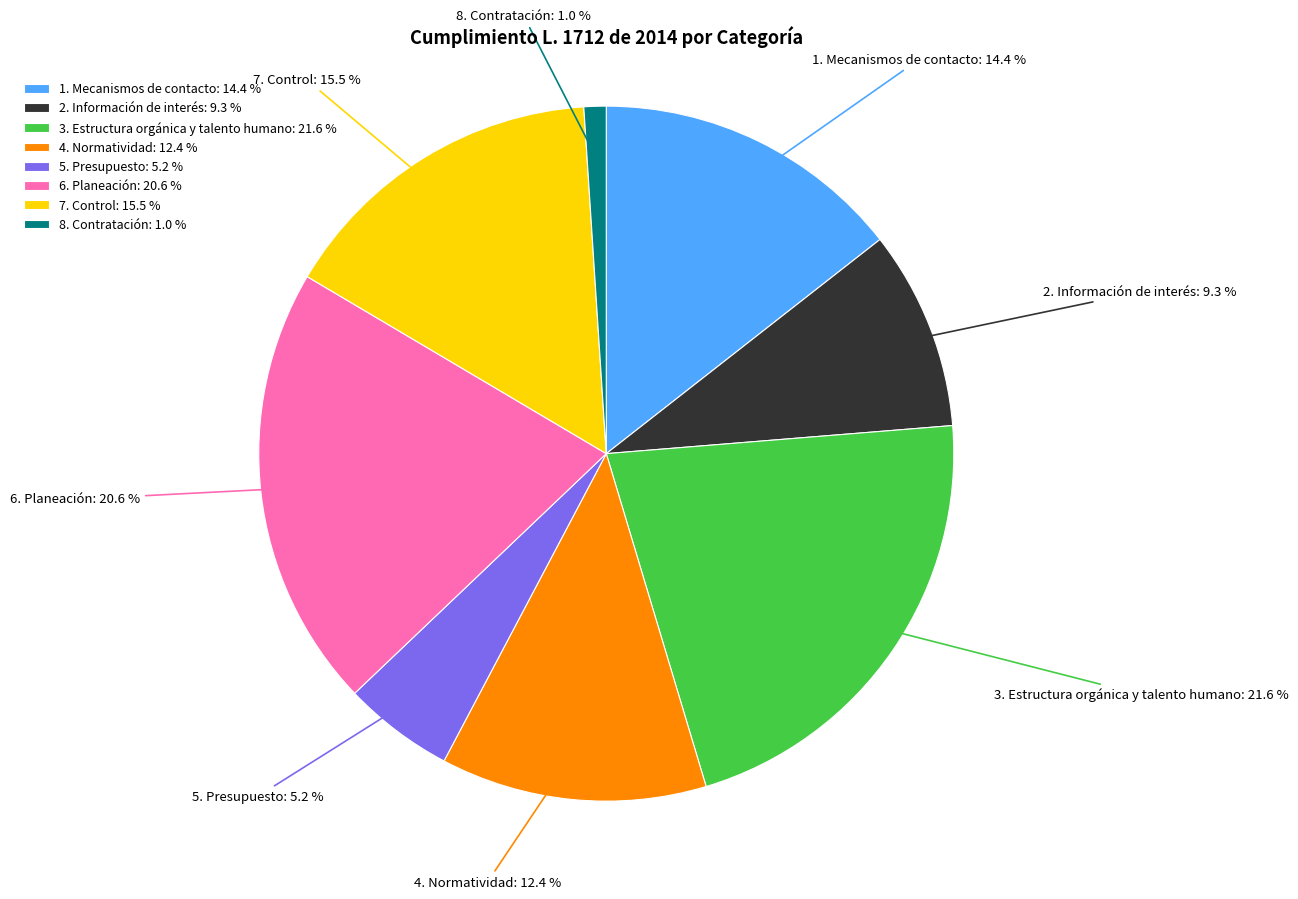

Does 3. Estructura orgánica y talento humano account for over 50% of the chart?

No